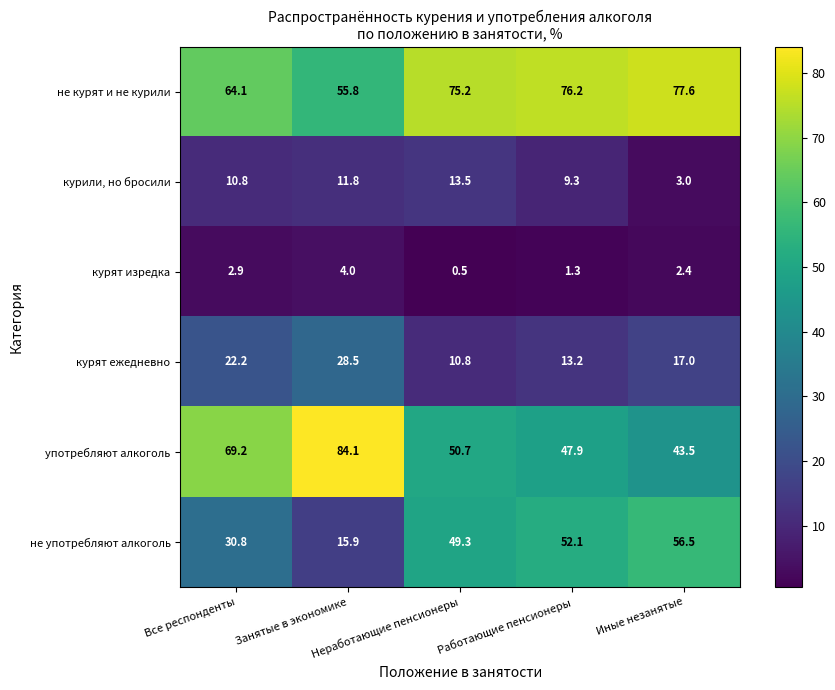

What is the smallest value displayed?

0.5